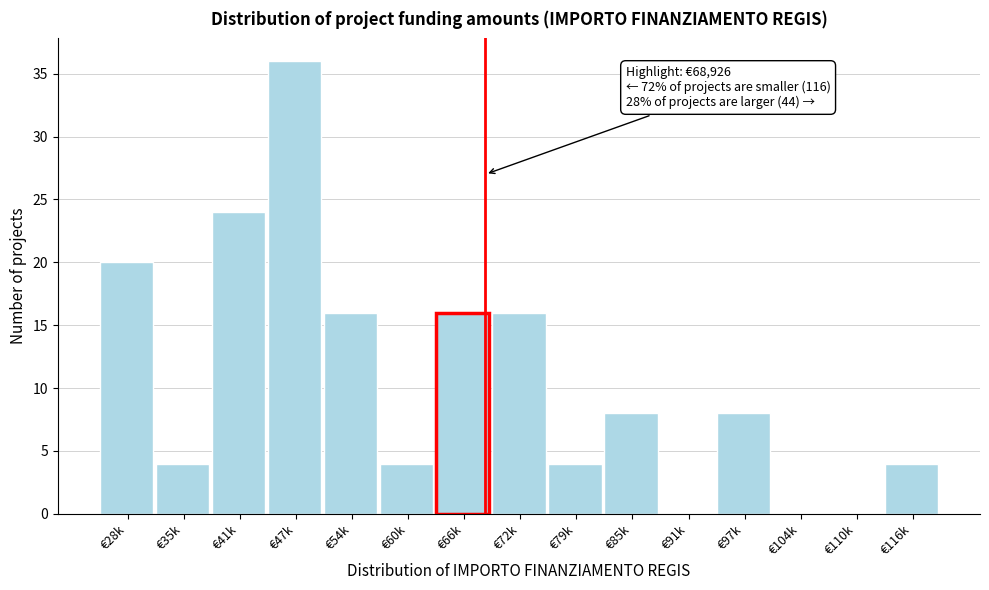

Reading right to left, transcribe all the data shown in this chart.

€116k=4	€110k=0	€104k=0	€97k=8	€91k=0	€85k=8	€79k=4	€72k=16	€66k=16	€60k=4	€54k=16	€47k=36	€41k=24	€35k=4	€28k=20